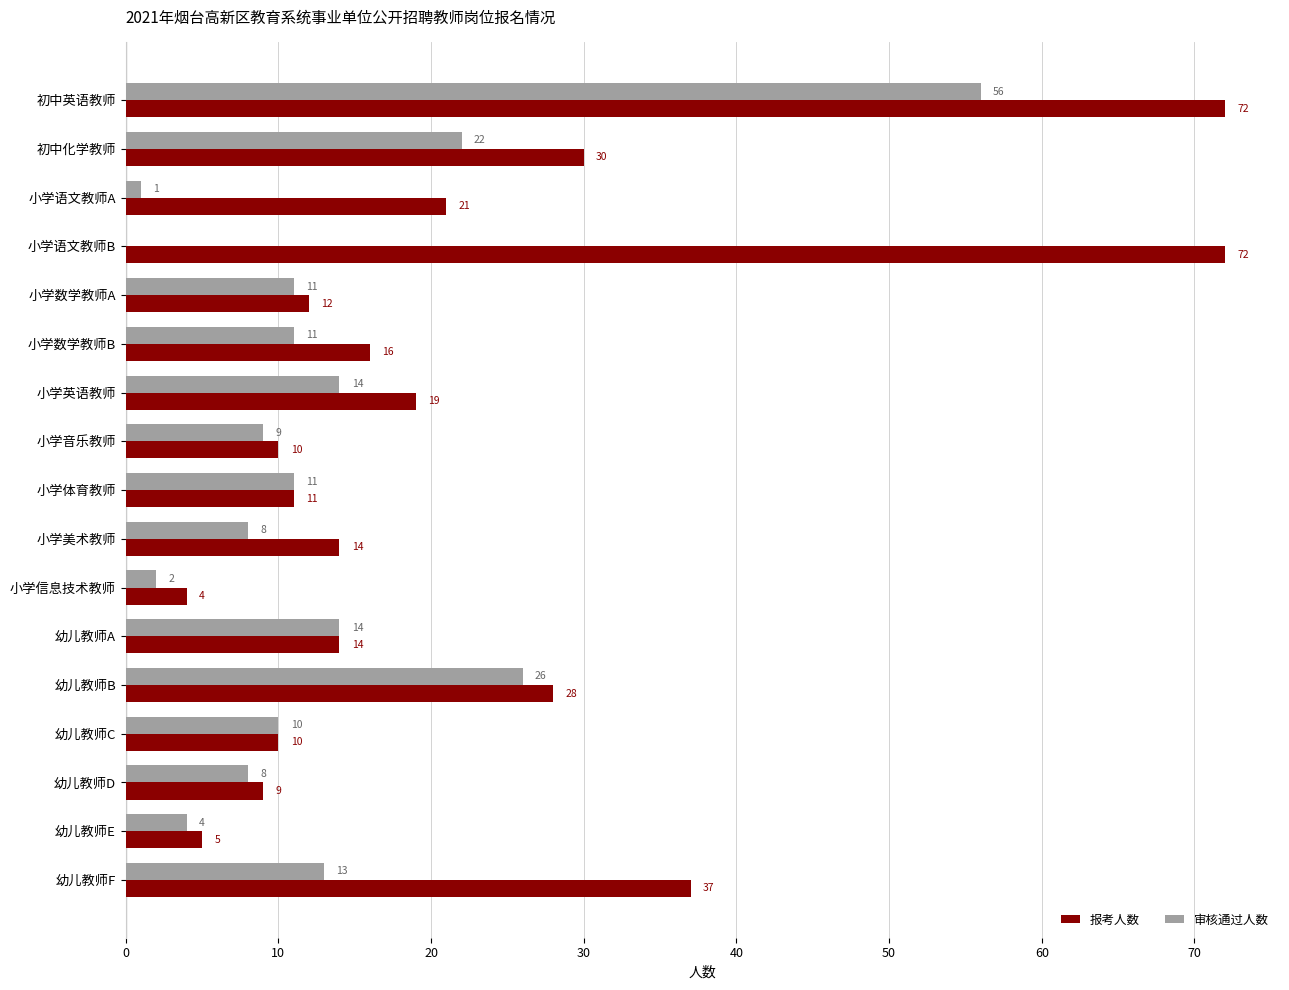

Which series has the largest total across all categories?

报考人数